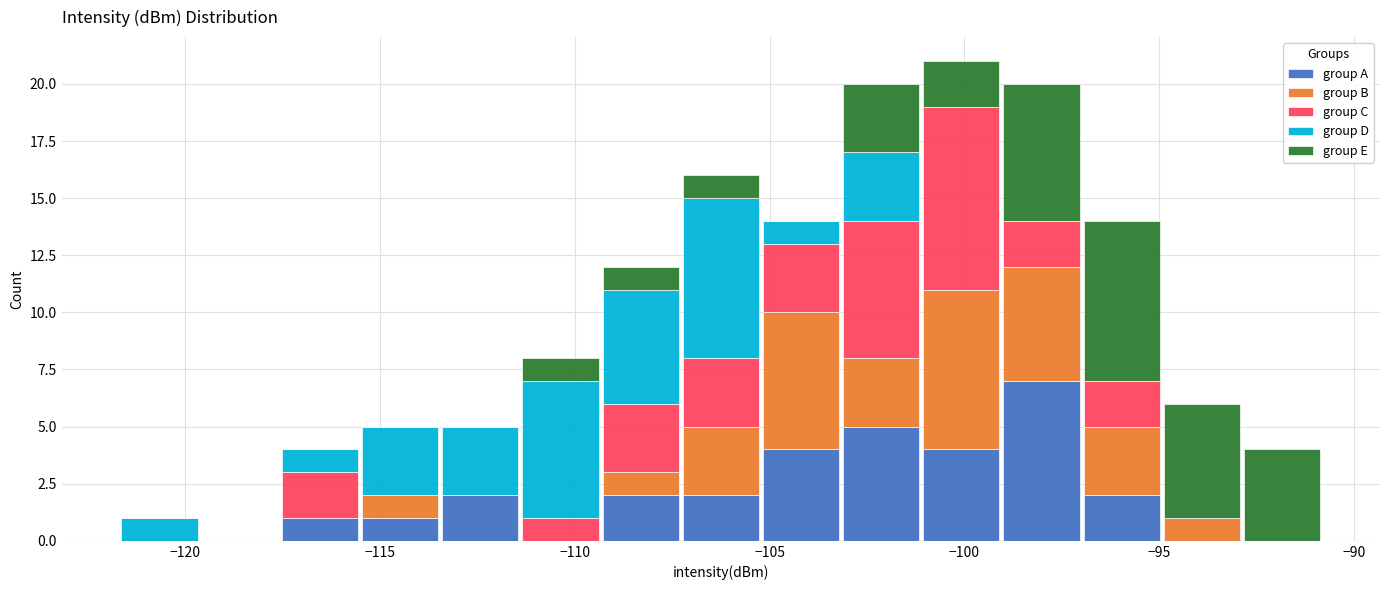

What is the total height of the stacked bar covering -105.0 to -103.0 on the x-axis? Neither the bar edges nor the heights are printed on the chart, so give them approximately, as read against the axes.

14